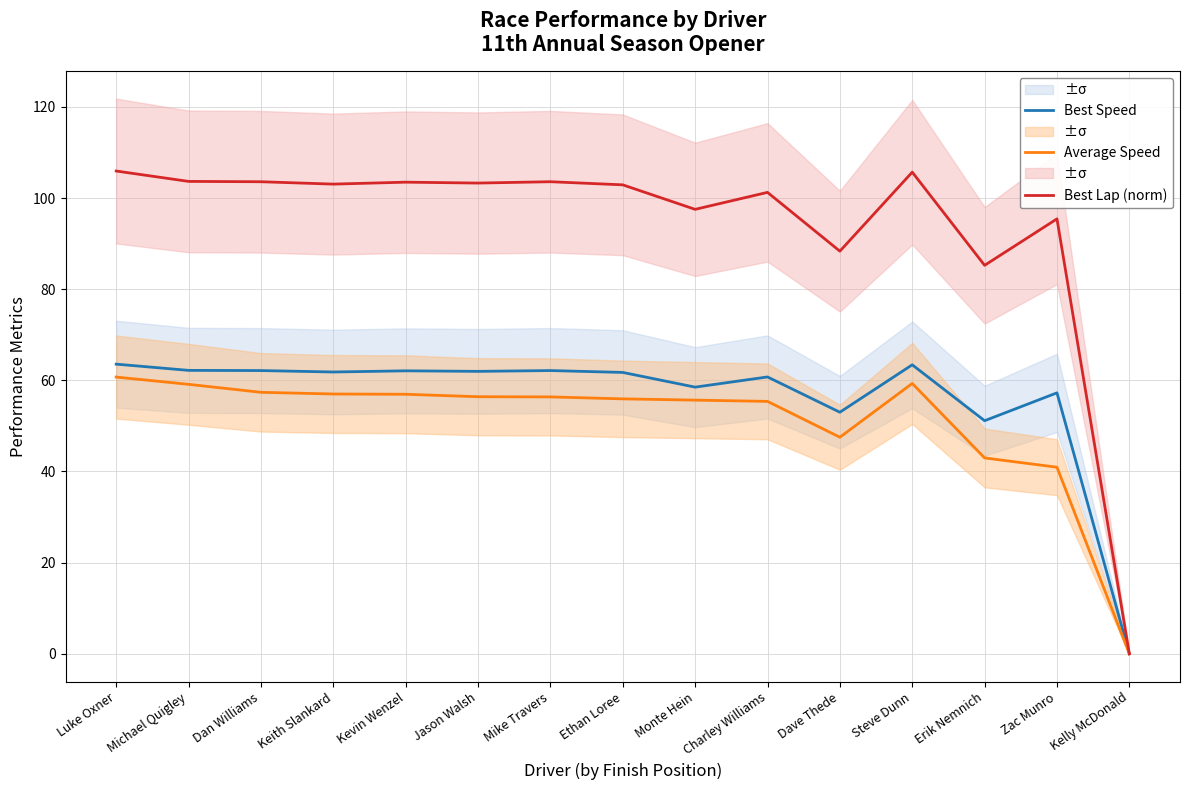

What is the value of the Best Lap (norm) point at the 5th from the left?

103.5